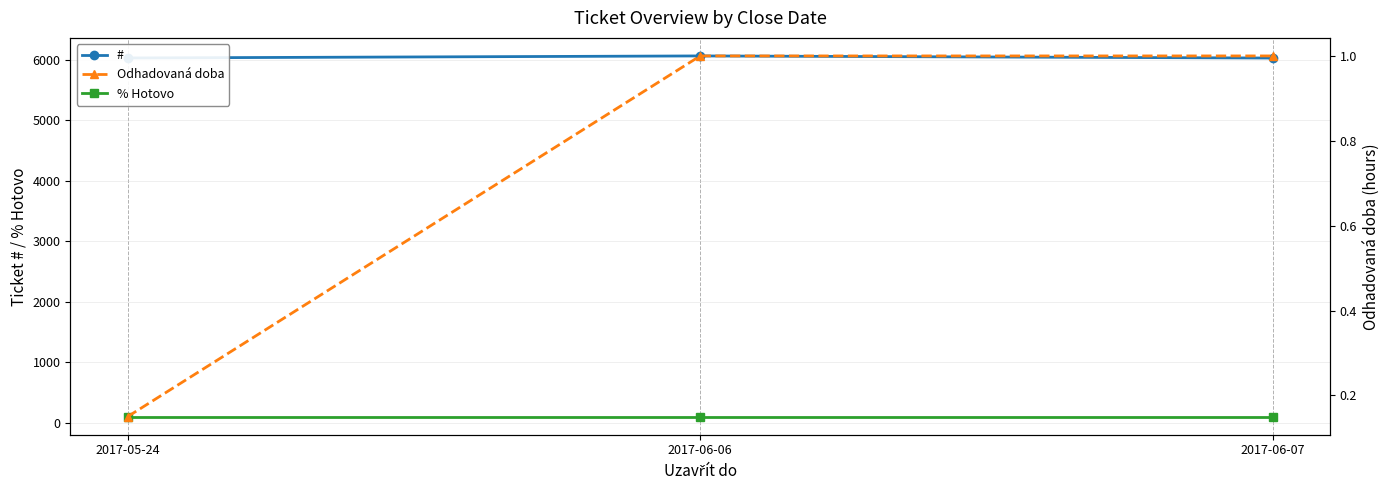

What is the smallest value displayed?

0.1